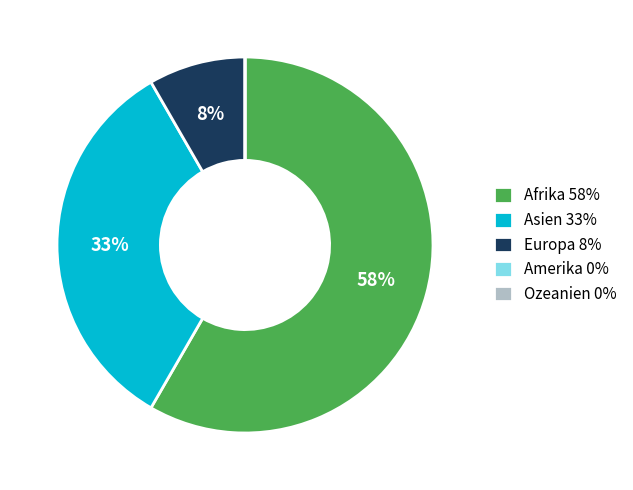

Does Asien 33% account for over 50% of the chart?

No